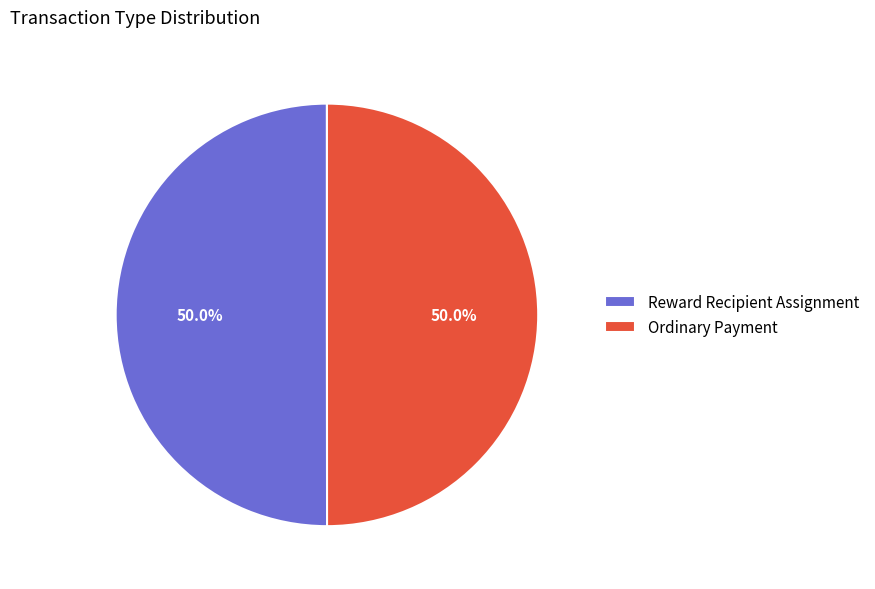

To the nearest percent, what portion does Reward Recipient Assignment represent?

50%